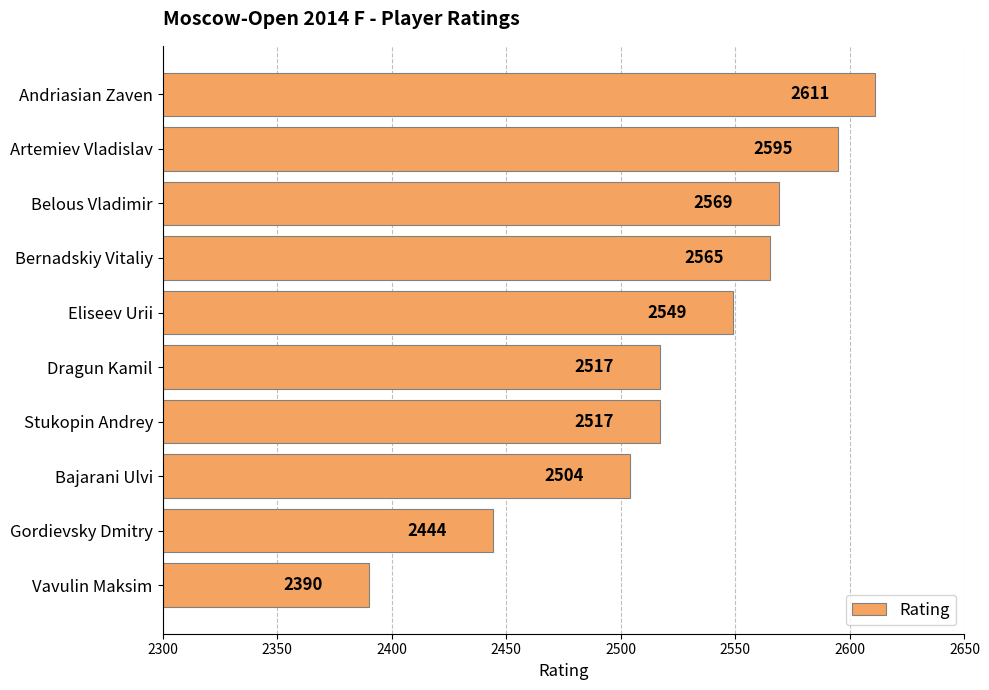

What is the maximum value shown in the chart?

2611